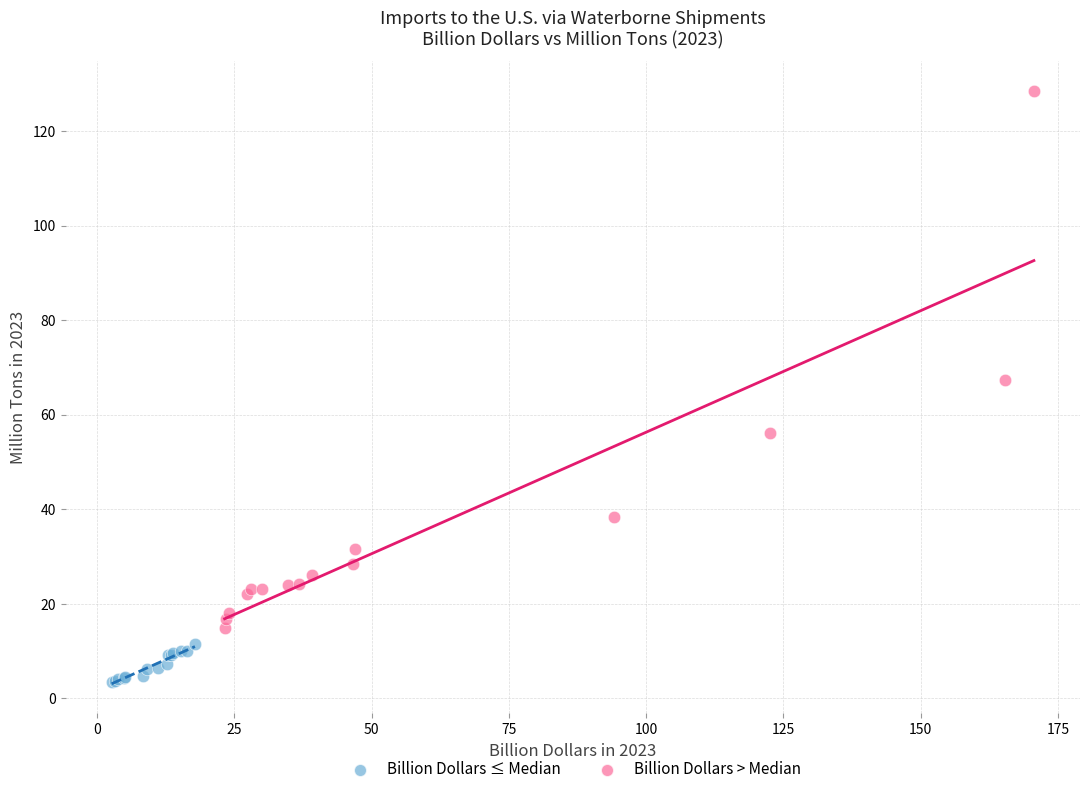

Which series contains the highest Y value?

Billion Dollars > Median